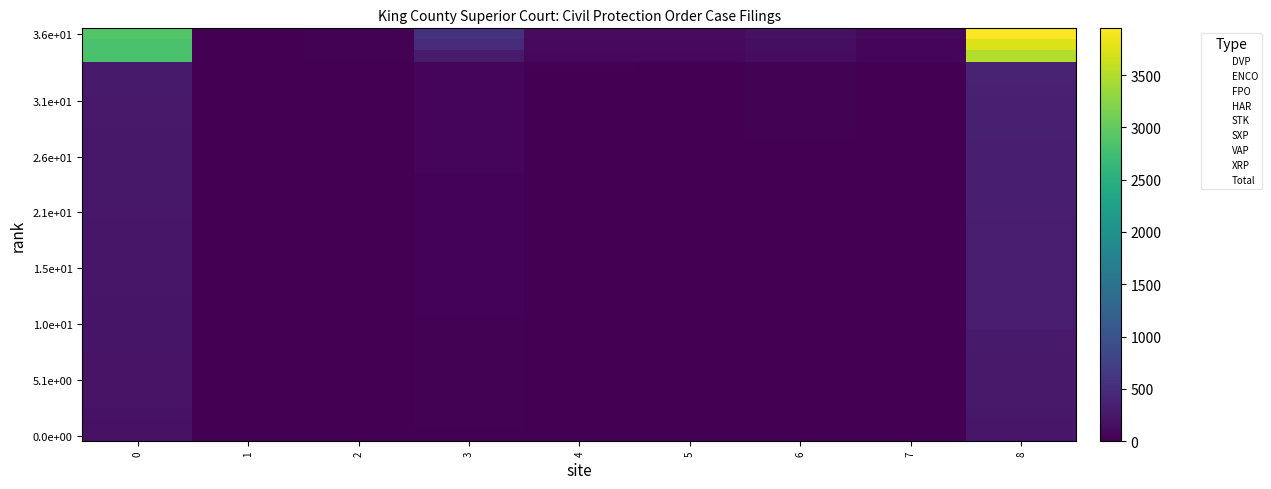

How many distinct data groups are displayed?

37